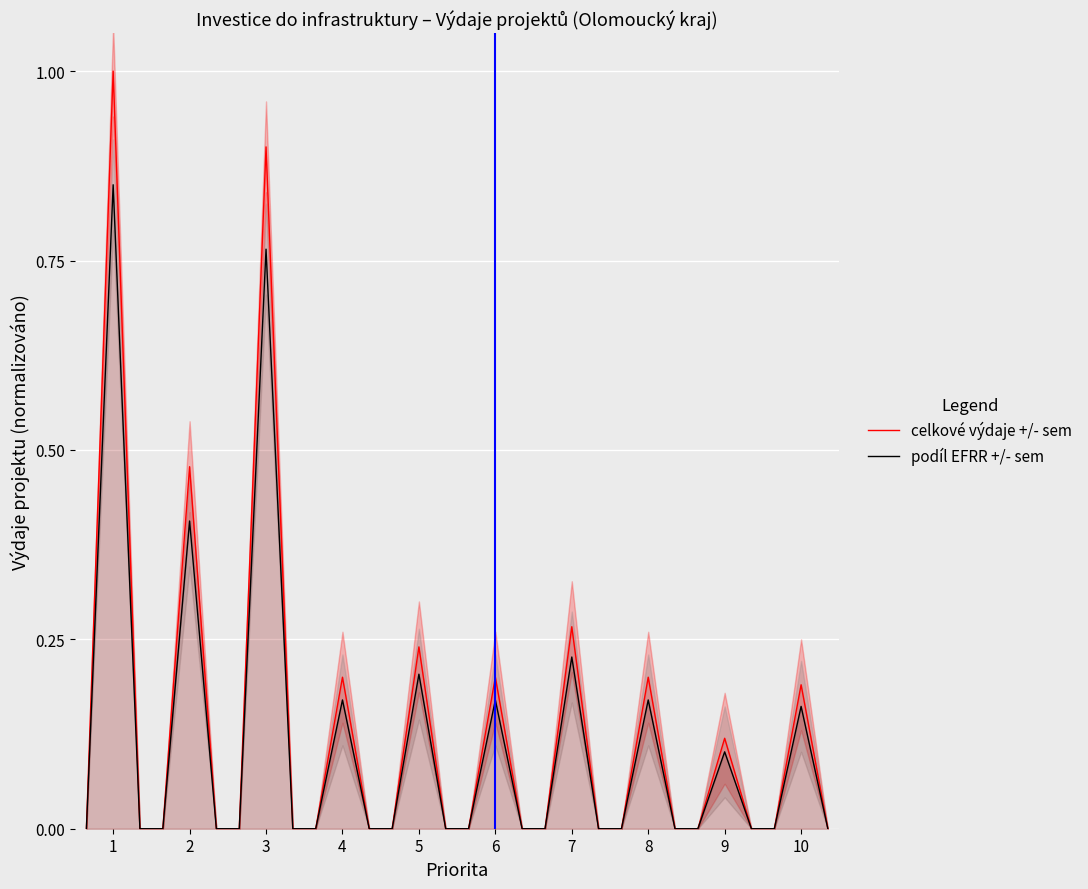

Is it true that celkové výdaje +/- sem equals 0.1 at 10?

False